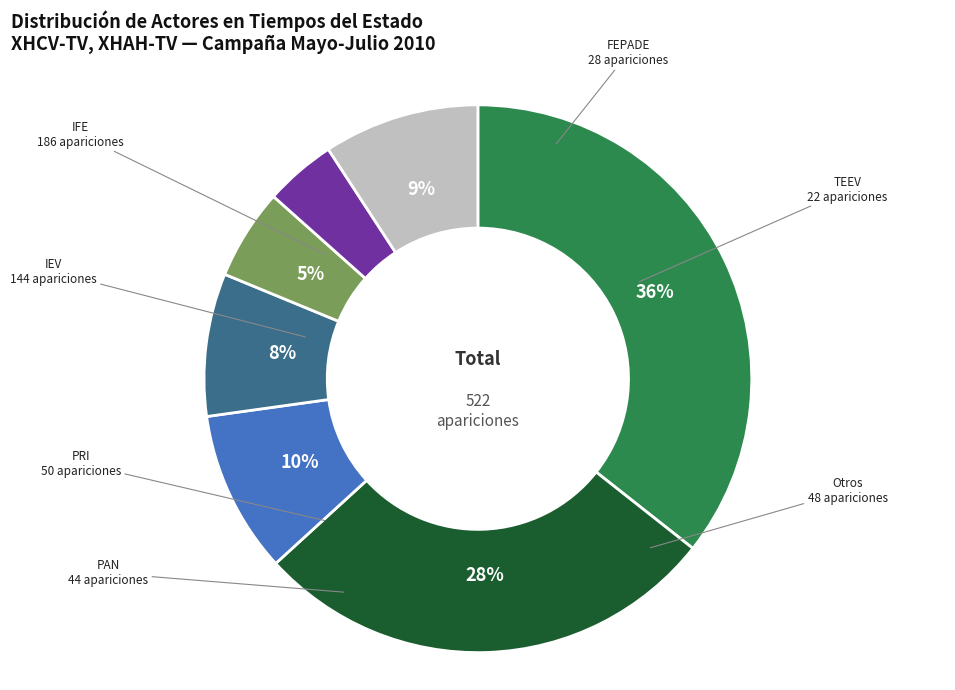

Does any single category account for the majority?

No